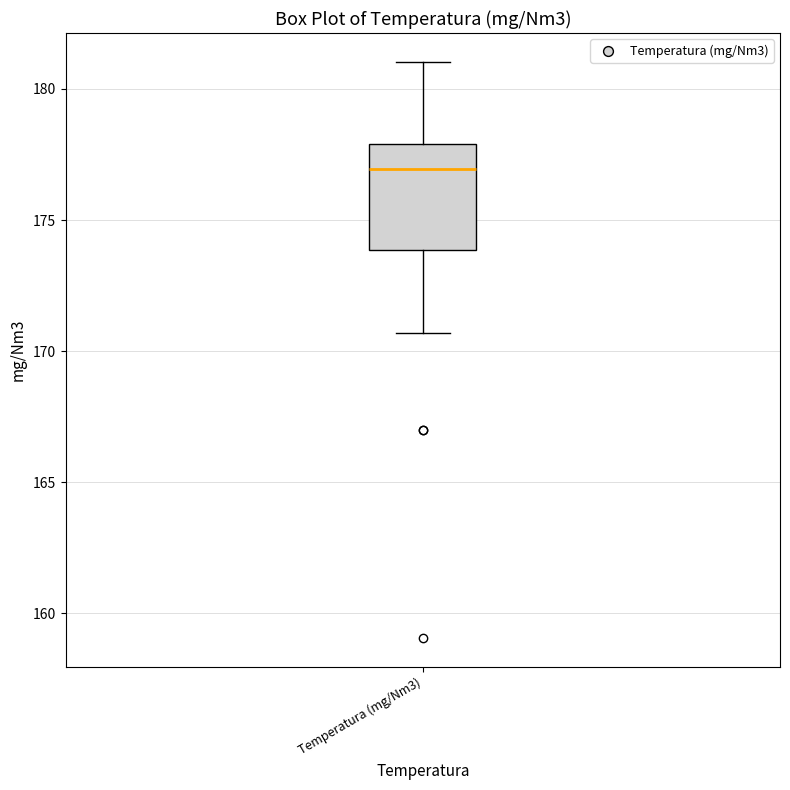

Transcribe this box plot: give where the median line is, the range the box spans, and where the two whiskers end, as read against the y-axis. The values are not printed on the chart, so give them approximately, as read against the axis.

median 177.0, box 174.0 to 178.0, whiskers 170.5 to 181.0